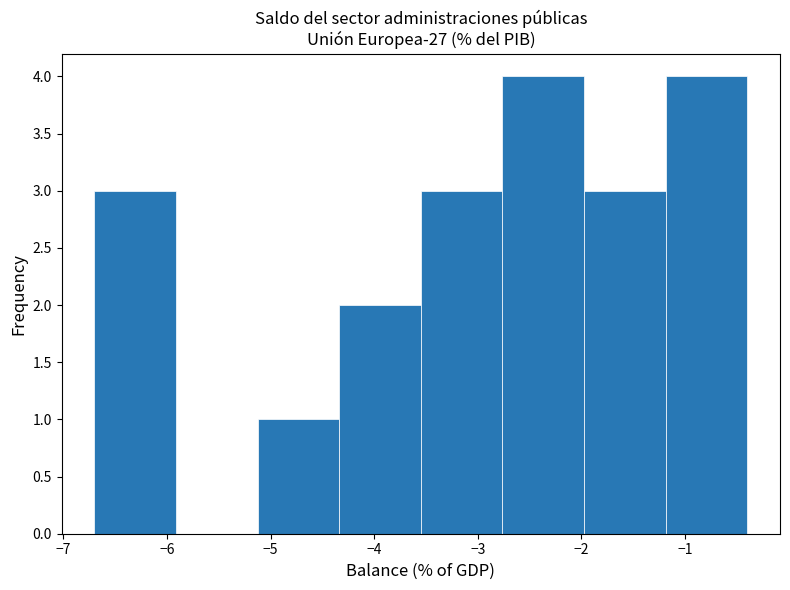

Reading left to right, list every bar in this chart as the range it spans on the x-axis followed by its height. Neither the bar edges nor the heights are printed on the chart, so give them approximately, as read against the axes.

-6.7 to -5.9: 3
-5.9 to -5.1: 0
-5.1 to -4.3: 1
-4.3 to -3.5: 2
-3.5 to -2.8: 3
-2.8 to -2.0: 4
-2.0 to -1.2: 3
-1.2 to -0.4: 4